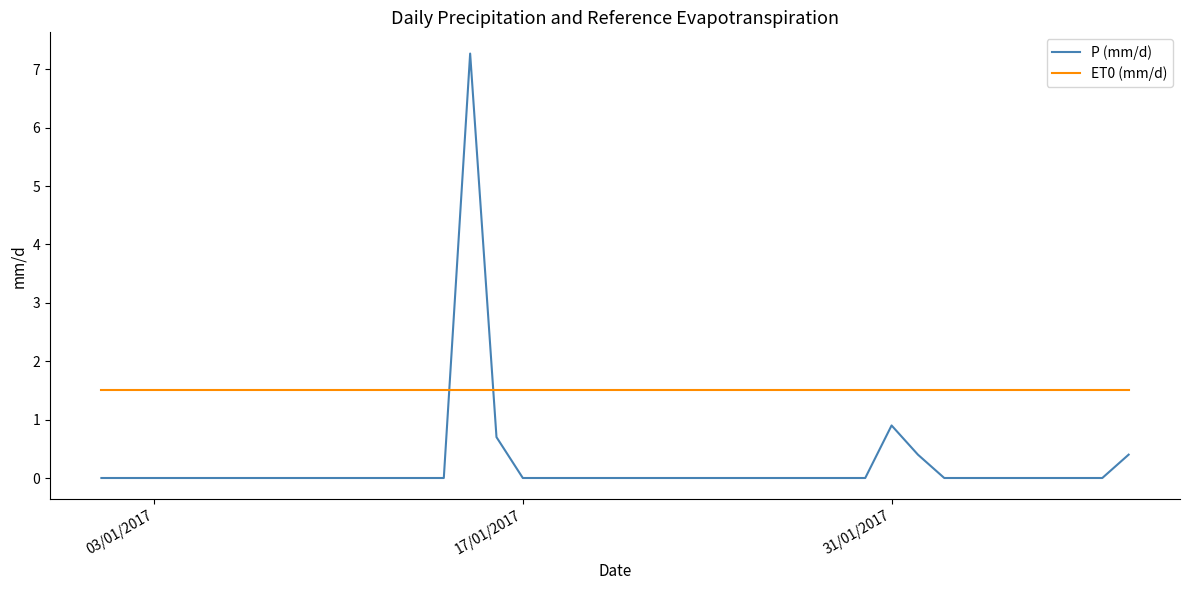

True or false: ET0 (mm/d) and P (mm/d) cross at least once.

True